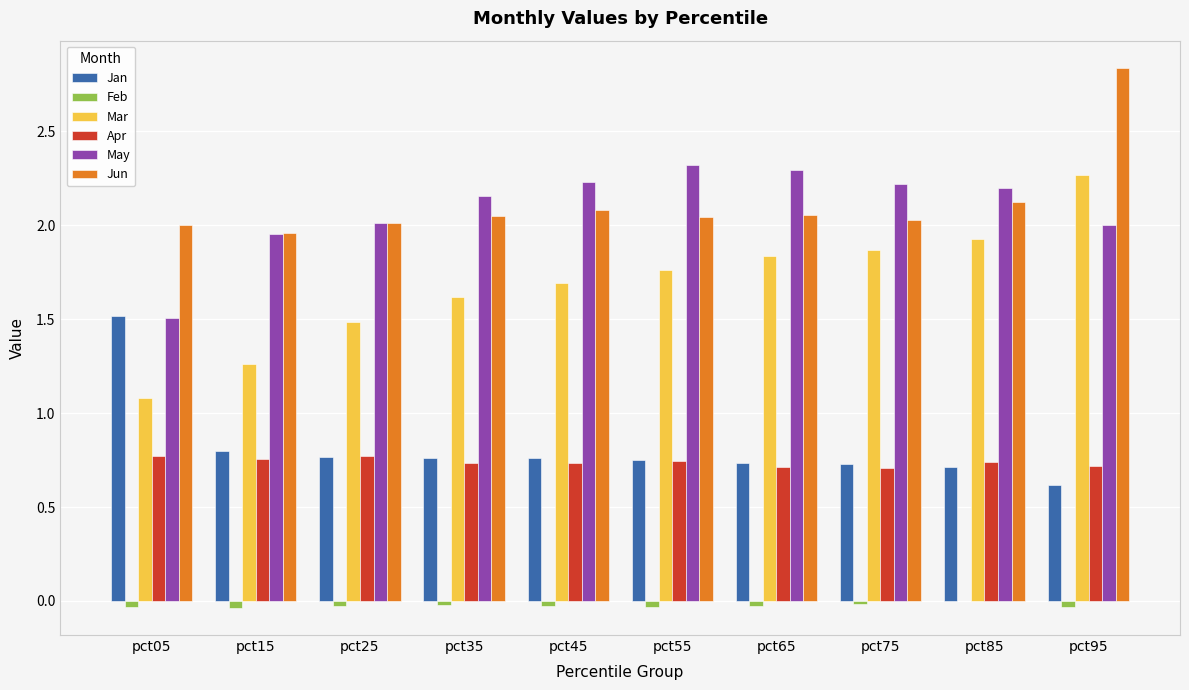

At which category is the sum across all series the highest?

pct95